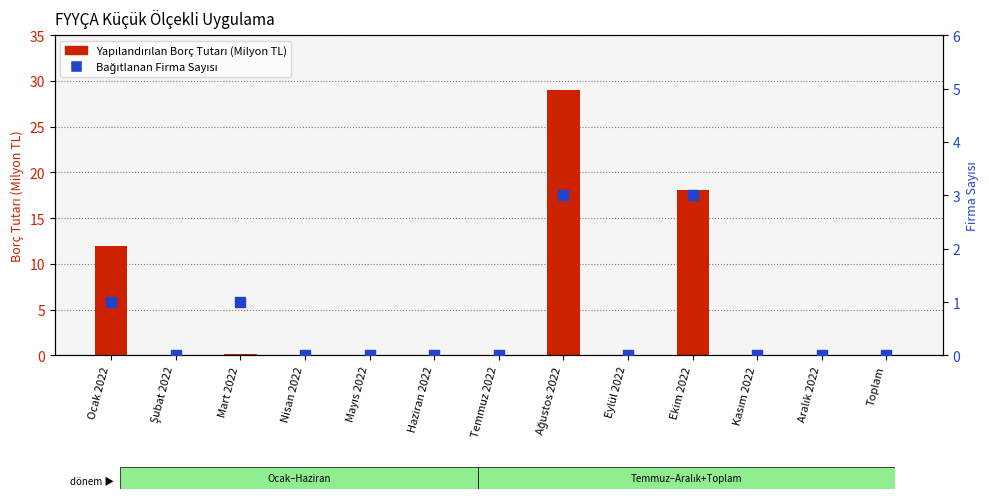

What are all the series names shown in the legend?

Yapılandırılan Borç Tutarı (Milyon TL), Bağıtlanan Firma Sayısı